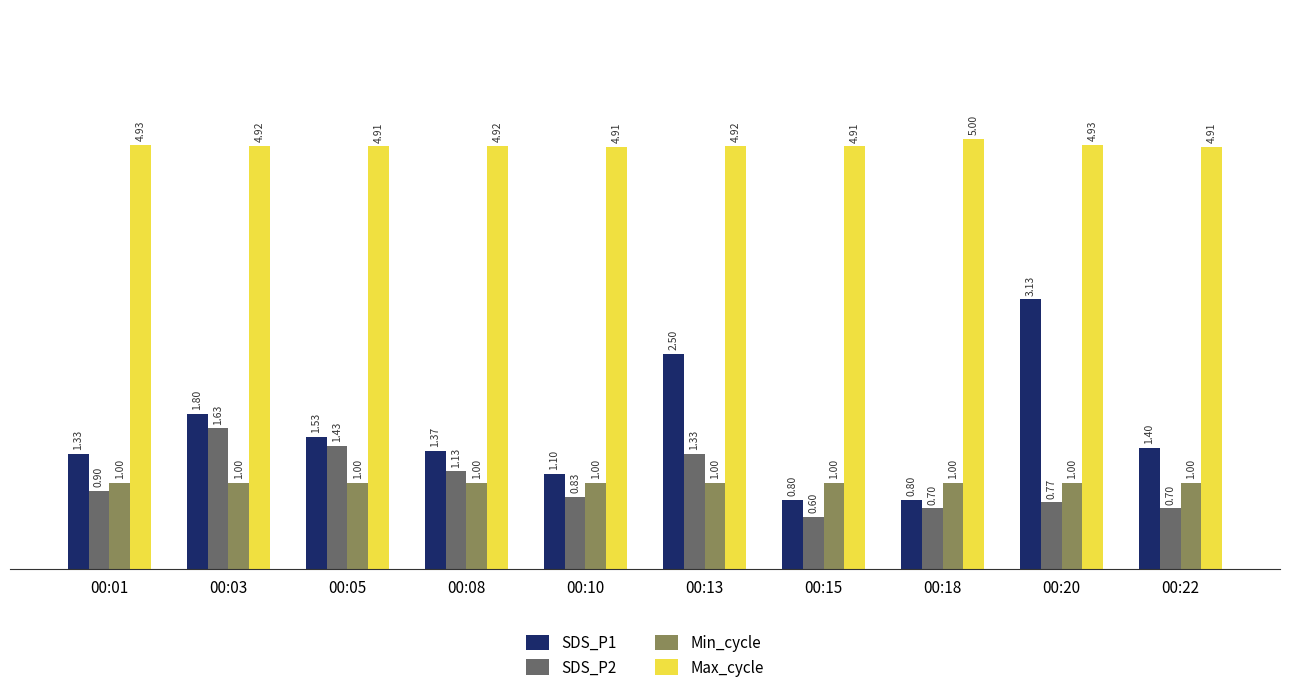

Is the value of Min_cycle at 00:10 greater than the value of SDS_P2 at 00:18?

Yes